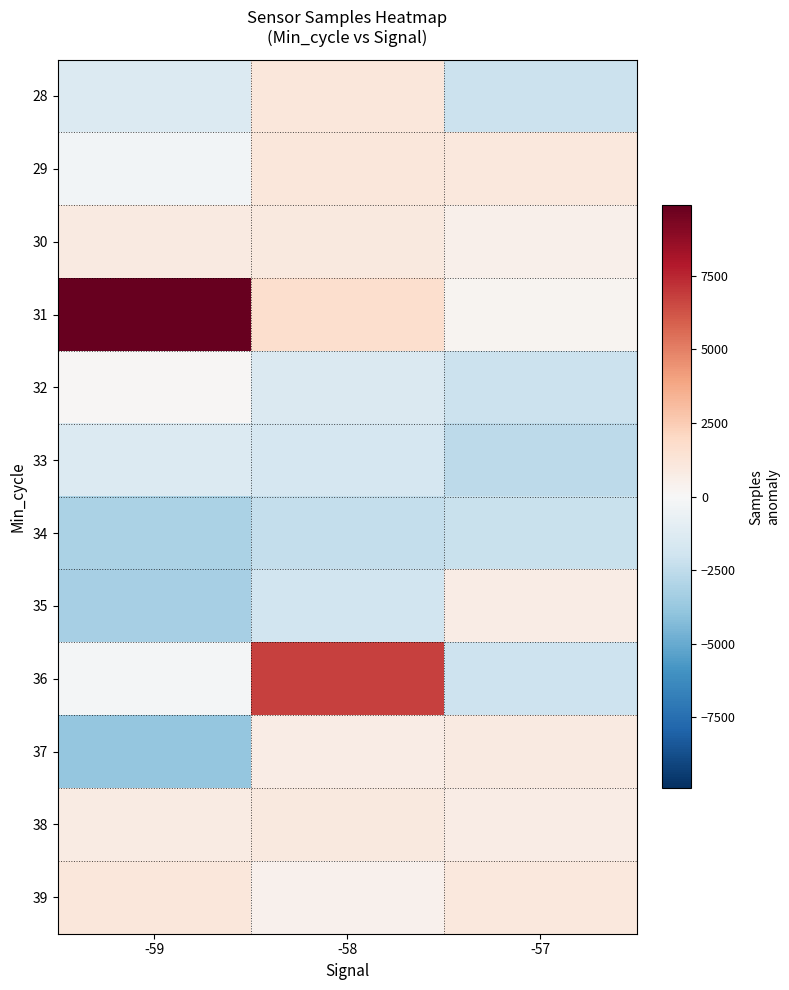

At which category is the sum across all series the highest?

-58